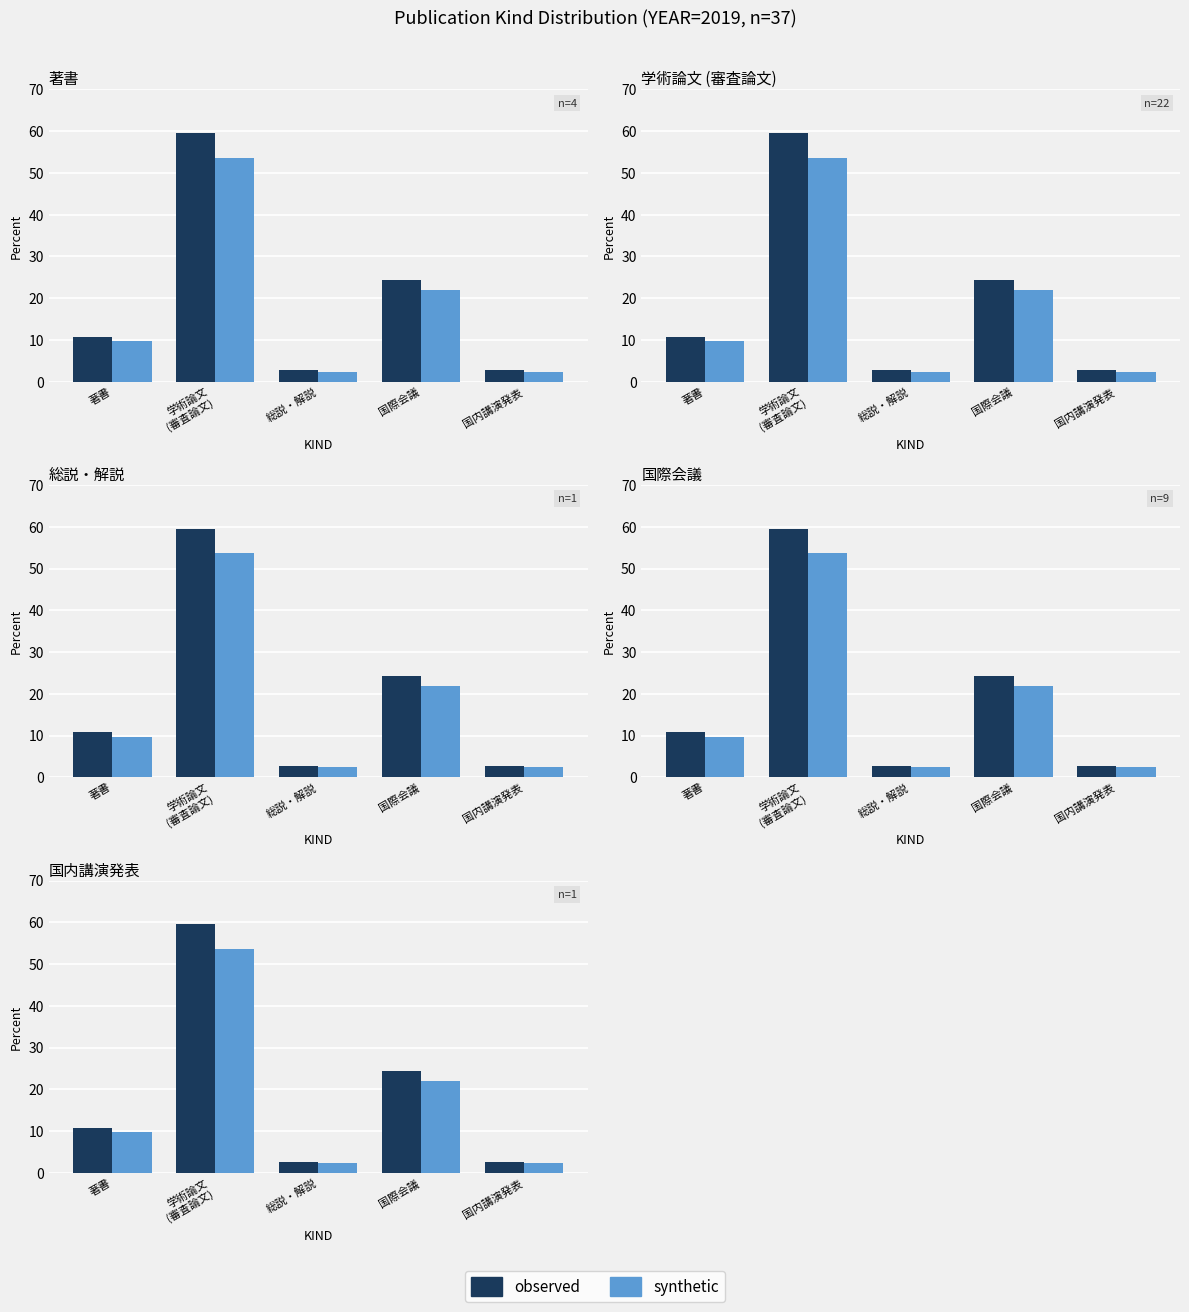

True or false: synthetic has a value of 1.1 at 国内講演発表.

False